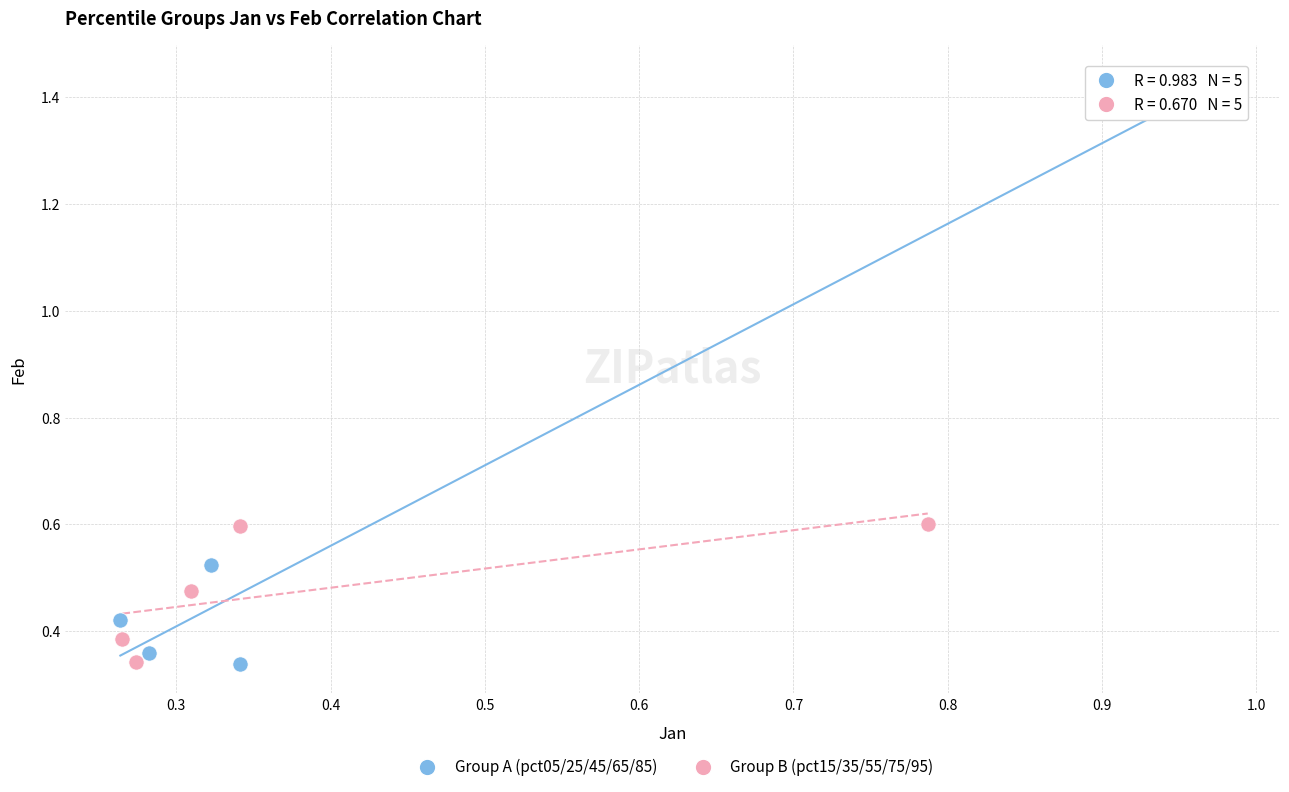

What are all the series names shown in the legend?

Group A (pct05/25/45/65/85), Group B (pct15/35/55/75/95)